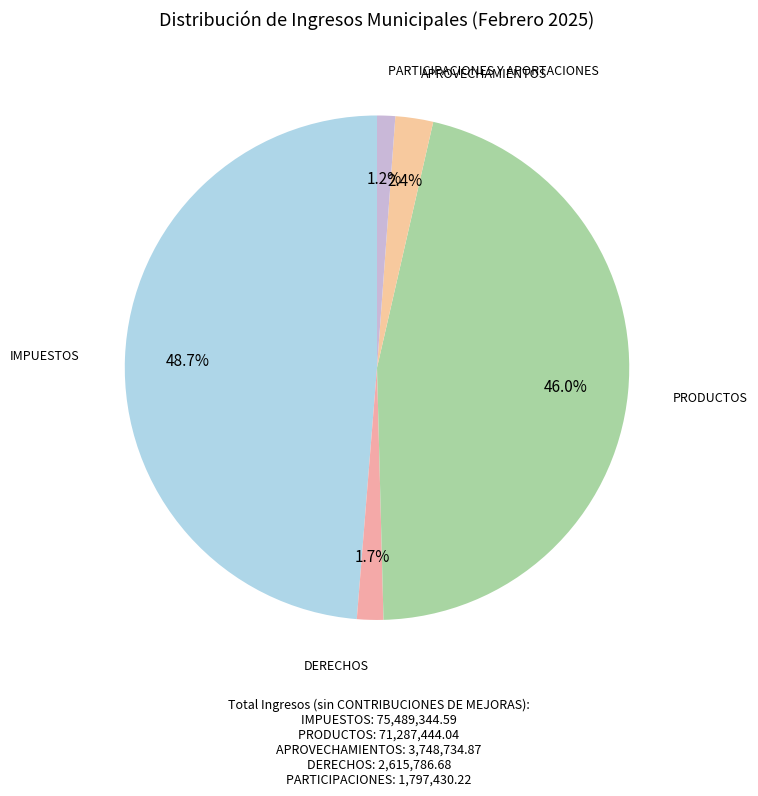

To the nearest percent, what is the average slice percentage?

20%